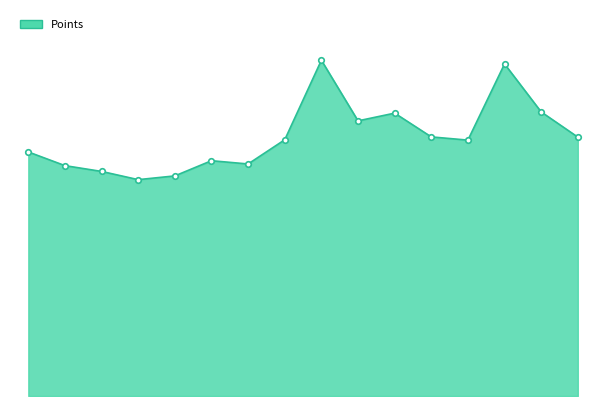

Does the chart have visible grid lines?

No